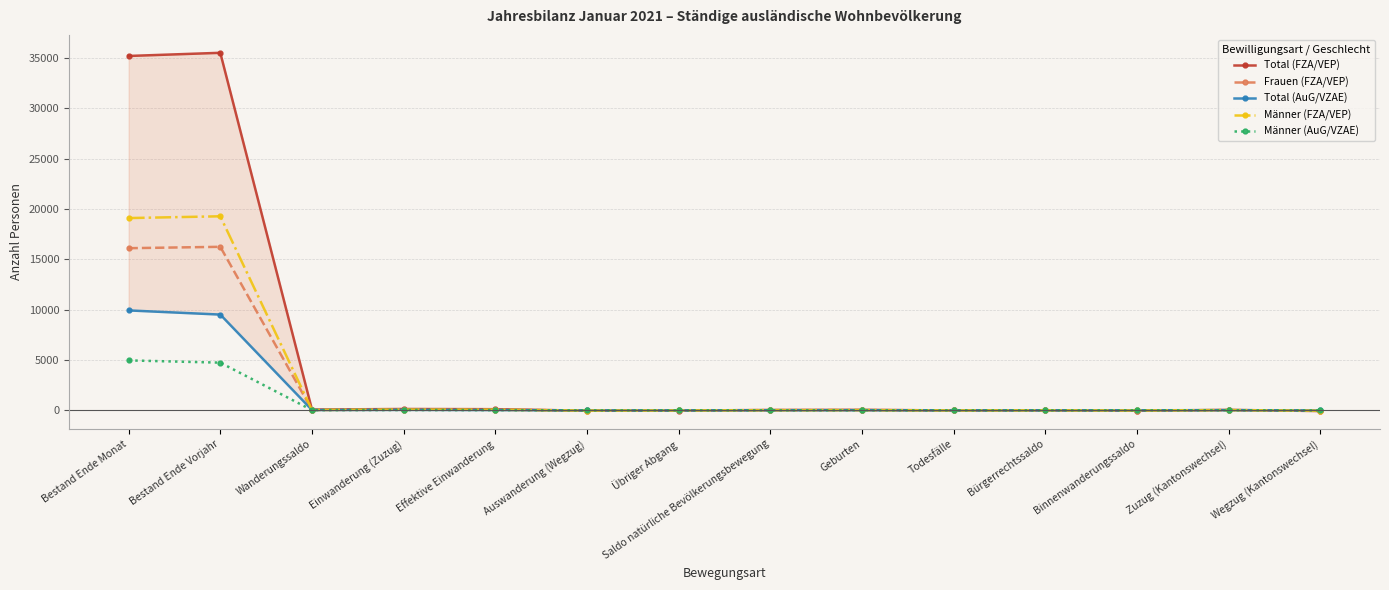

The value of Frauen (FZA/VEP) at Zuzug (Kantonswechsel) is 24. True or false?

False